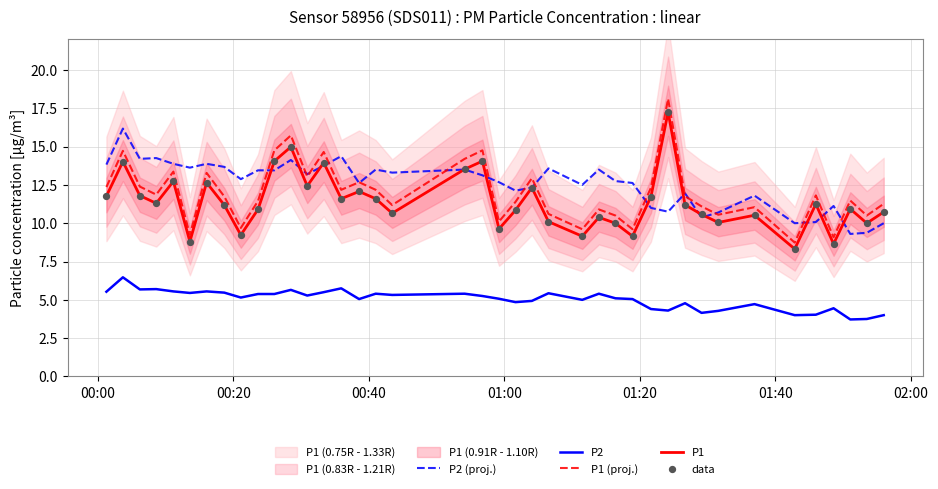

True or false: P2 and P1 (proj.) cross at least once.

False